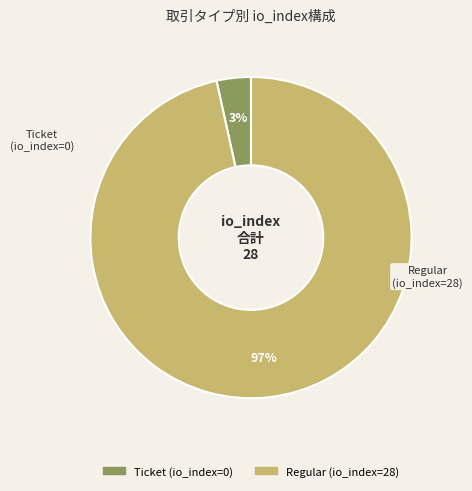

To the nearest percent, what is the average slice percentage?

50%